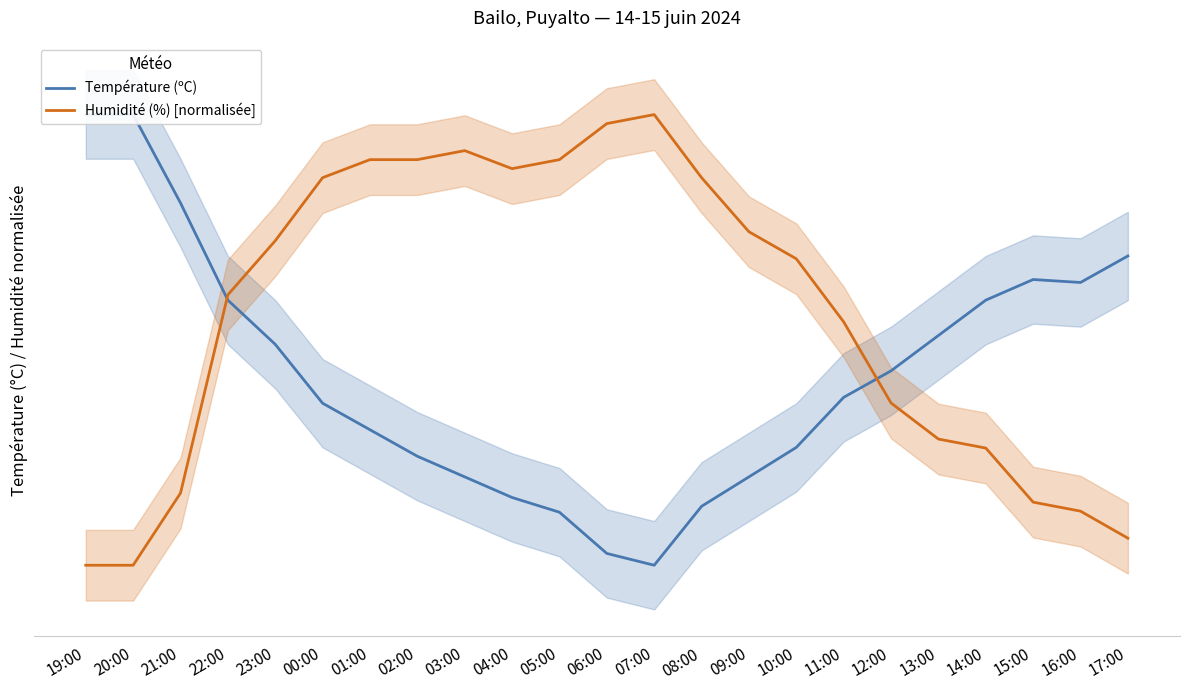

What is the difference between the highest and lowest values at 23:00?

3.5